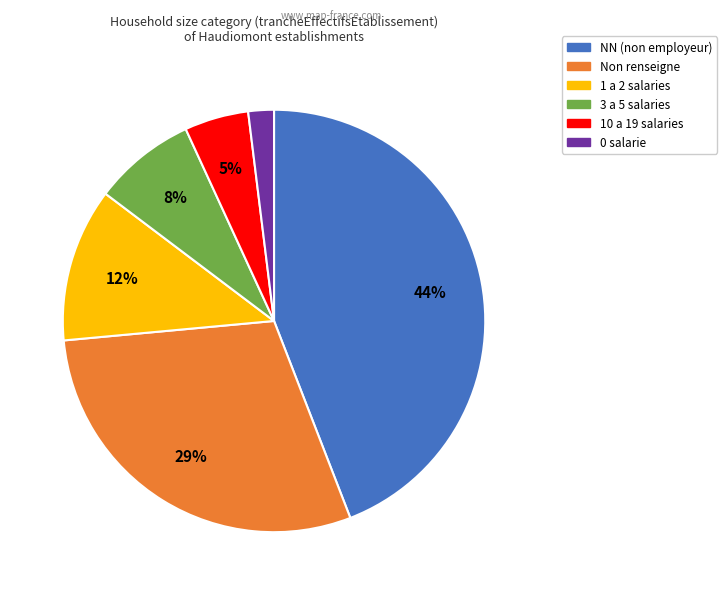

Is there a majority slice in this chart?

No